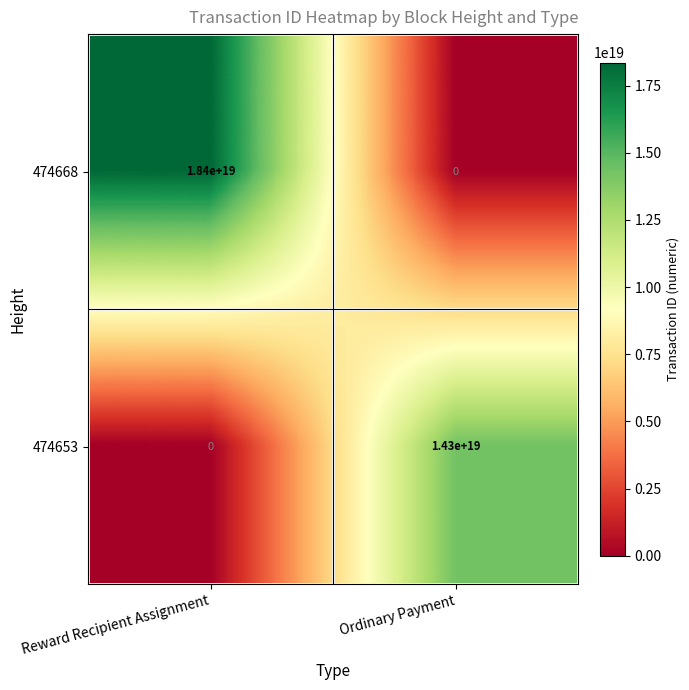

Which series has the widest spread of values?

474668